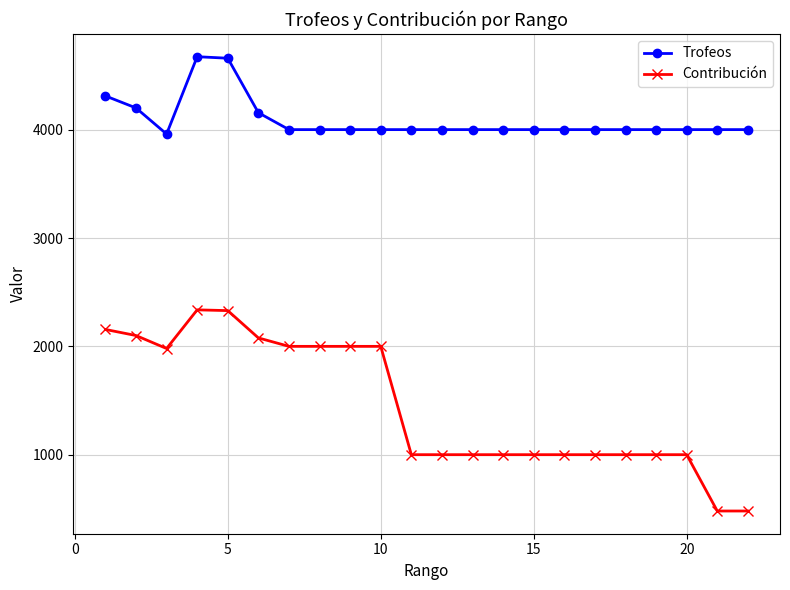

Rank the series by their maximum value, from lowest to highest.

Contribución, Trofeos